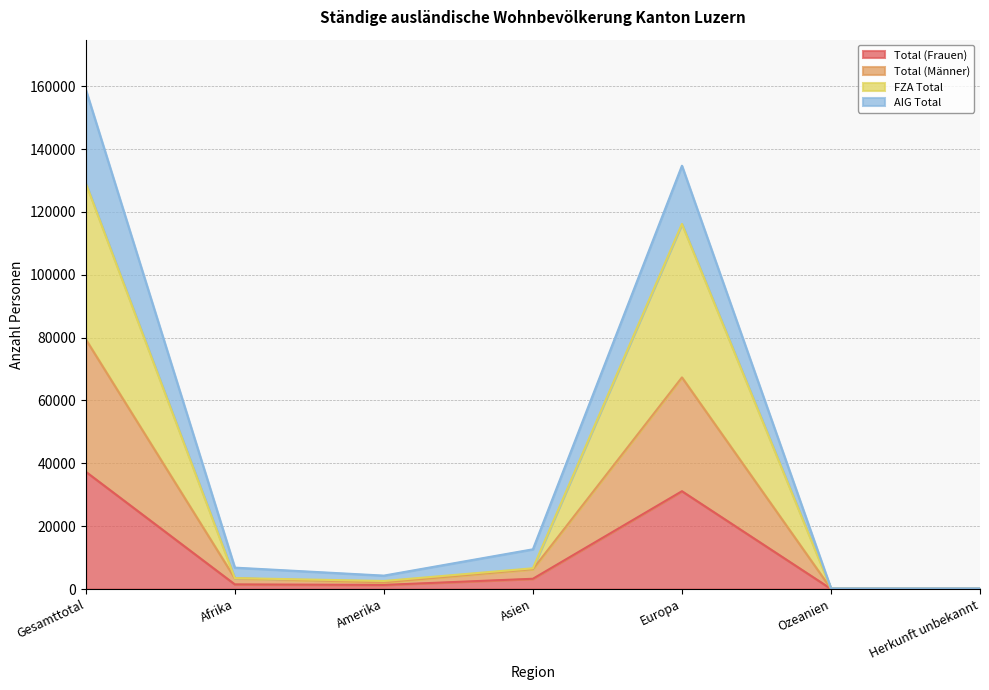

What is the value of the Total (Frauen) point at the 7th from the left?

44